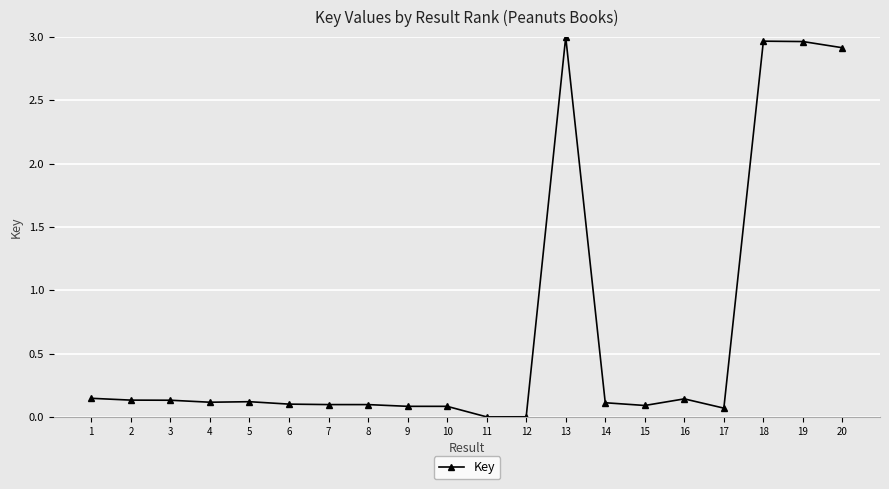

What is the average value?

0.7